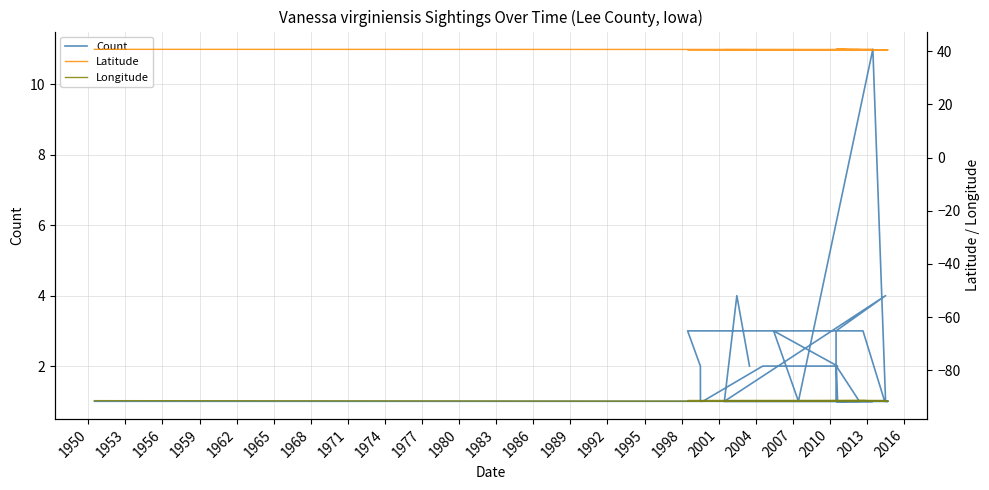

True or false: Latitude has more than 0 interior local peaks.

True